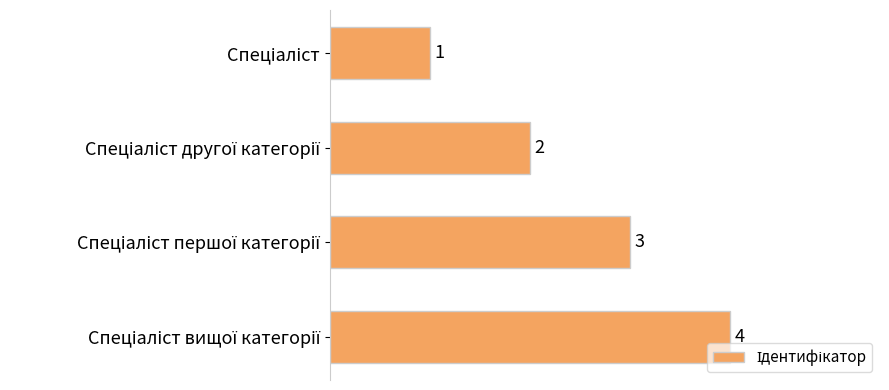

What is the value of the 1st bar from the top?

1